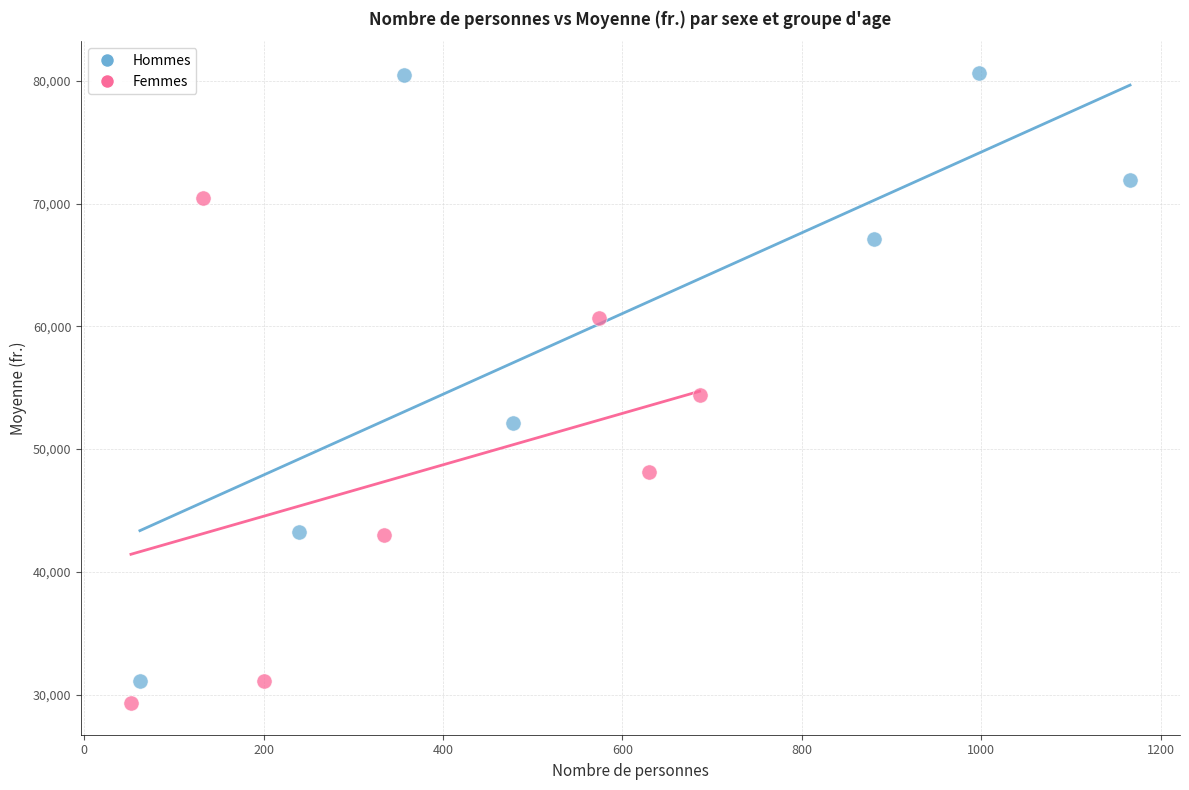

Which series has the largest Y range (max minus min)?

Hommes